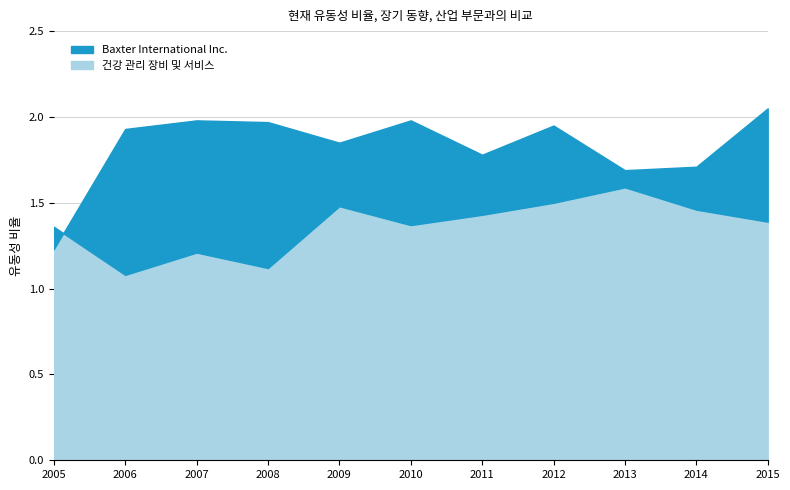

How many intersections are there between 건강 관리 장비 및 서비스 and Baxter International Inc.?

1